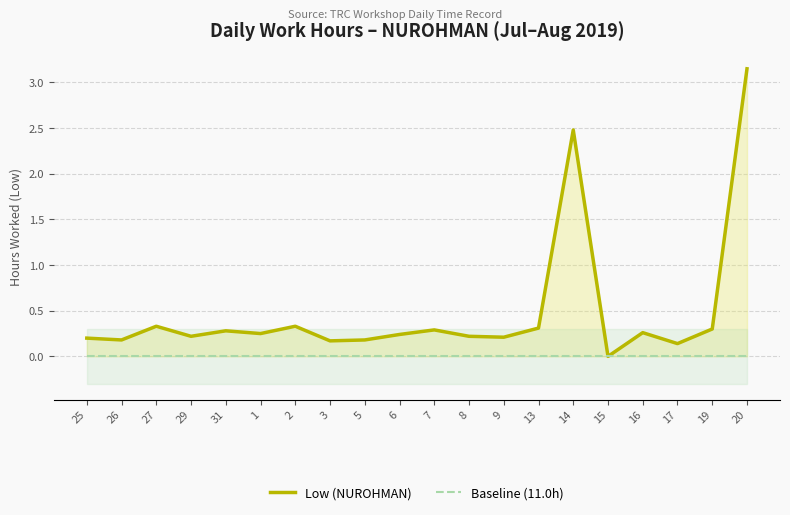

True or false: Low (NUROHMAN) and Baseline (11.0h) cross at least once.

False